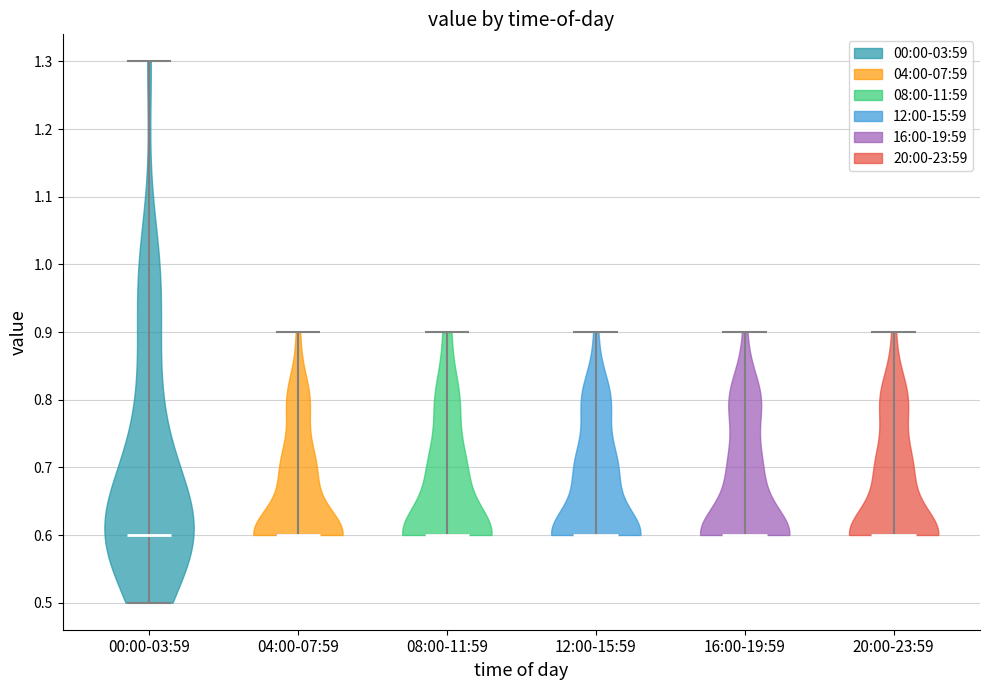

Reading left to right, read every violin against the y-axis: where its median line is, and the lowest and highest points it reaches. The values are not printed on the chart, so give them approximately, as read against the axis.

00:00-03:59: median line 0.6, lowest point 0.5, highest point 1.3
04:00-07:59: median line 0.6, lowest point 0.6, highest point 0.9
08:00-11:59: median line 0.6, lowest point 0.6, highest point 0.9
12:00-15:59: median line 0.6, lowest point 0.6, highest point 0.9
16:00-19:59: median line 0.6, lowest point 0.6, highest point 0.9
20:00-23:59: median line 0.6, lowest point 0.6, highest point 0.9